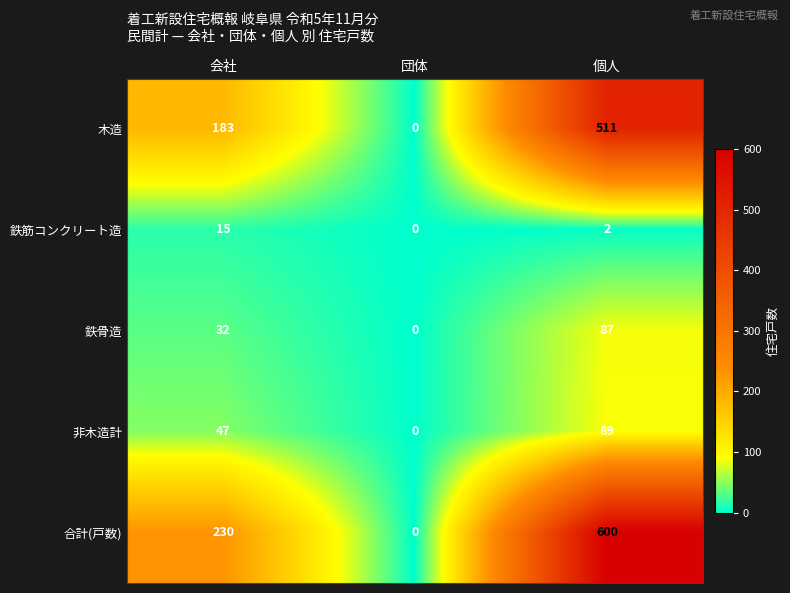

What is the greatest value displayed?

600